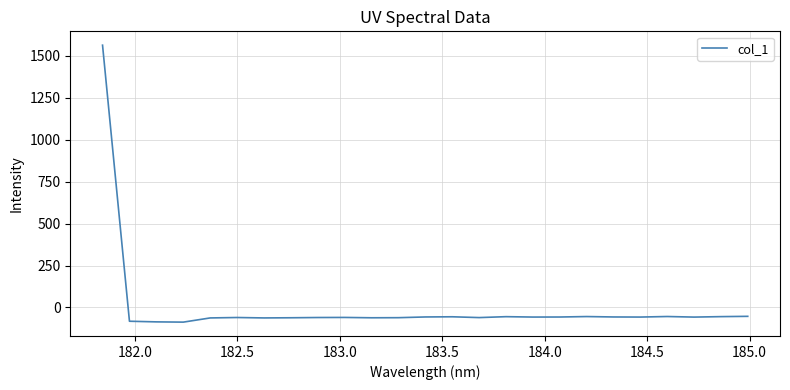

What is the difference between the maximum and minimum values?

1652.3